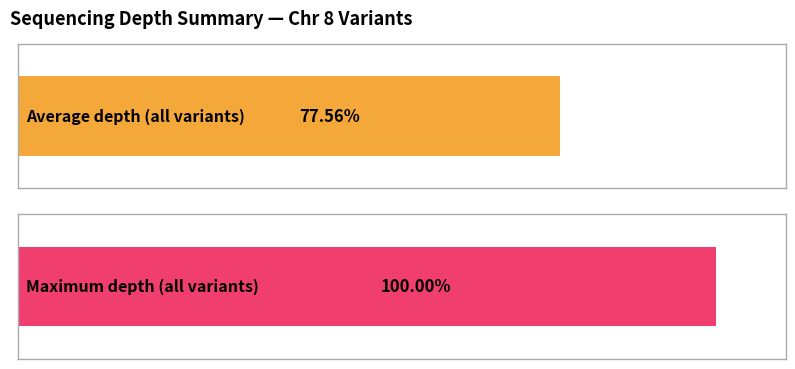

Rank the series at 116753856 from lowest to highest value.

Average depth, Max depth